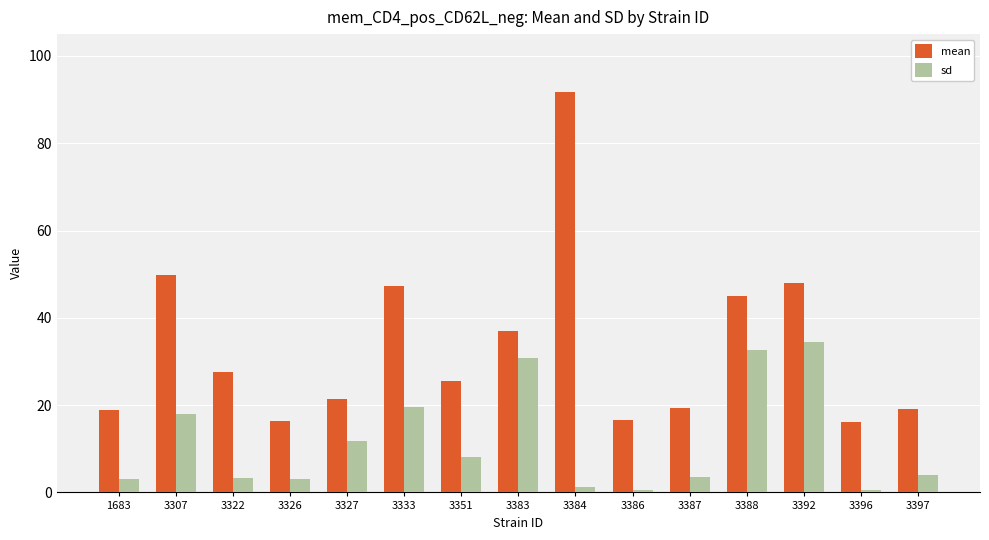

What are all the series names shown in the legend?

mean, sd